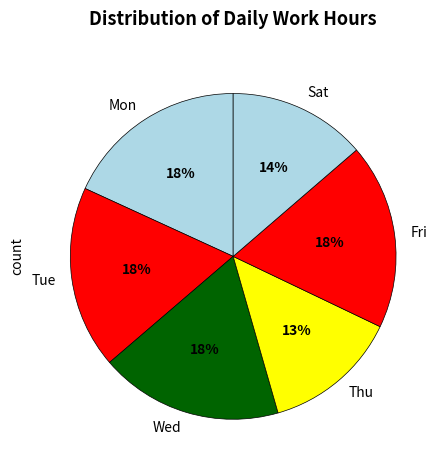

Is the sum of Thu and Wed greater than half?

No